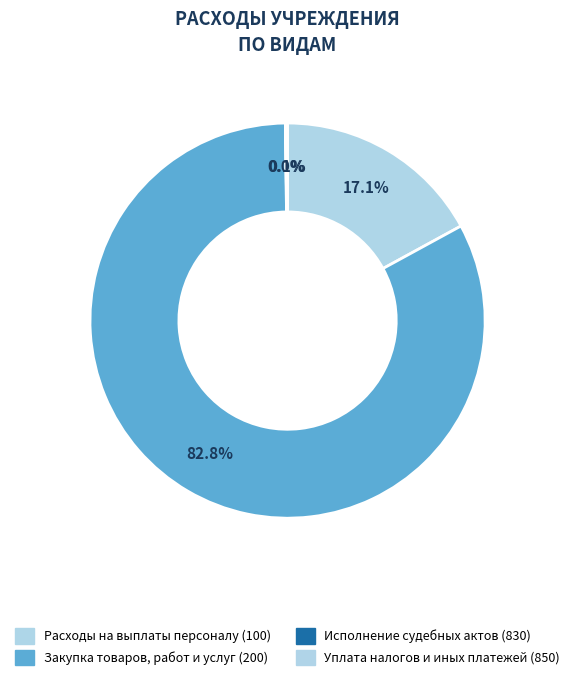

What is the total percentage of Расходы на выплаты персоналу (100) and Исполнение судебных актов (830)?

17.1%